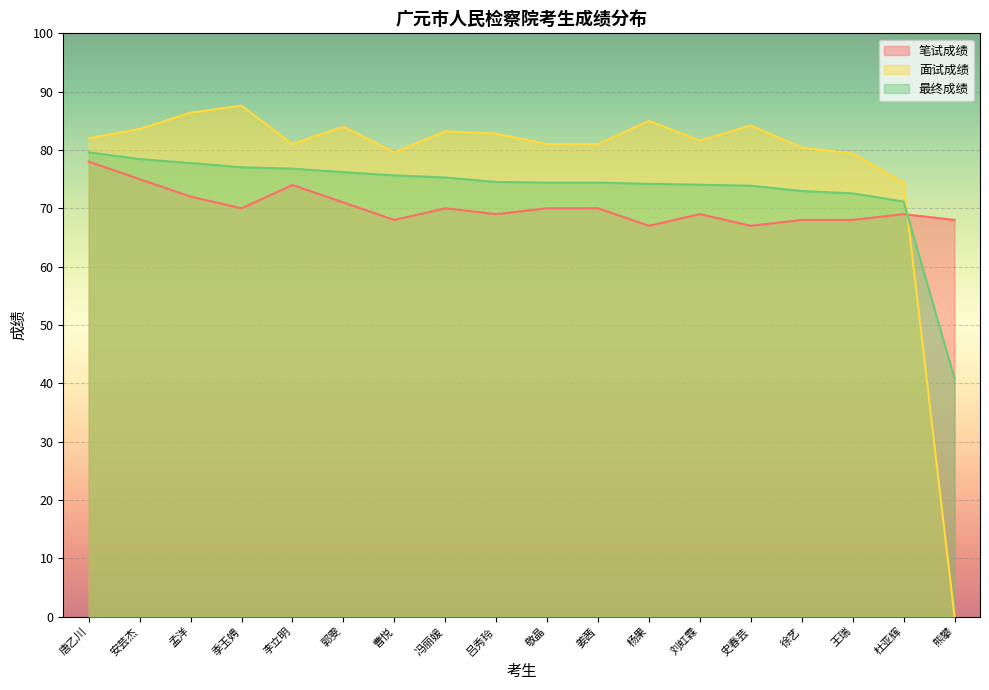

What is the label of the 18th point from the left?

熊攀